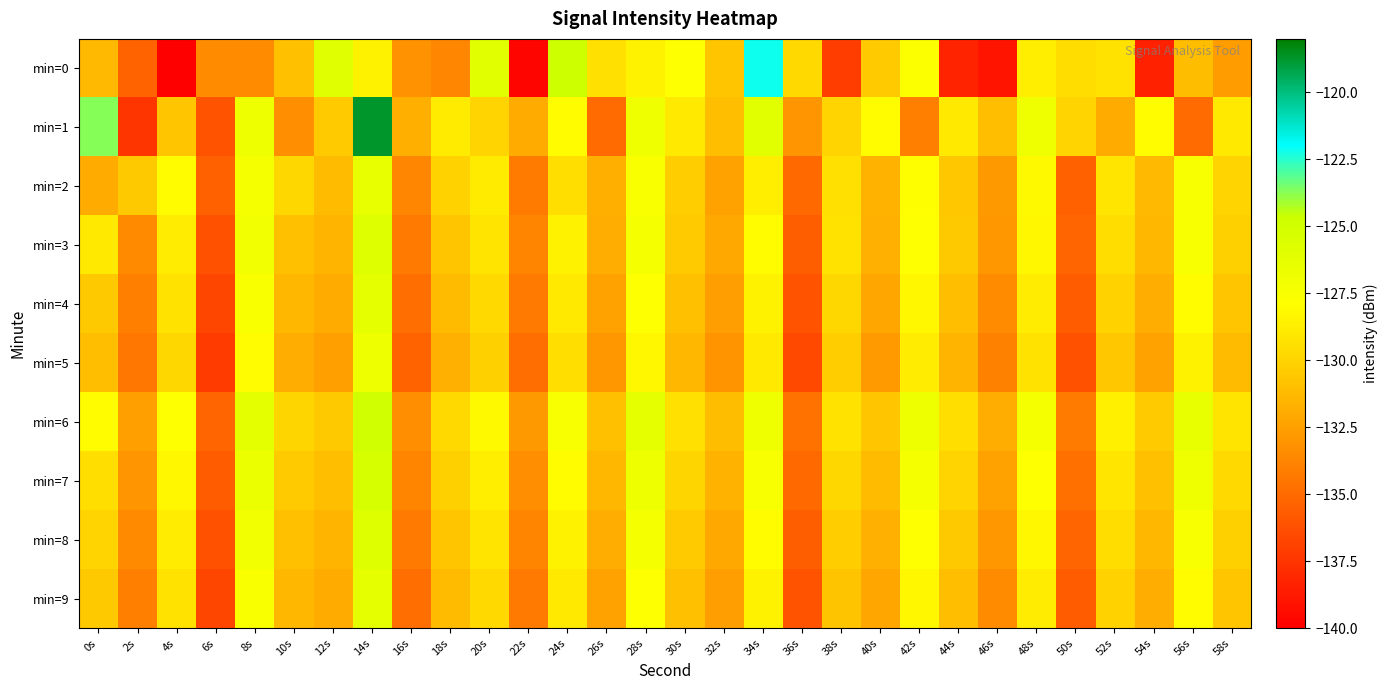

What is the difference between the highest and lowest values at 42s?

7.2